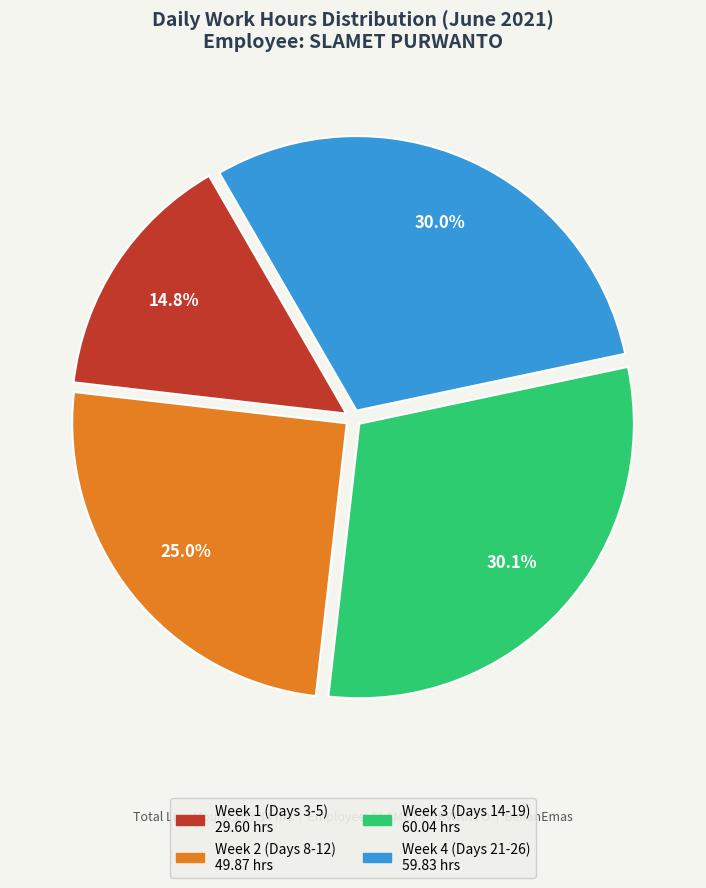

Does any single category account for the majority?

No